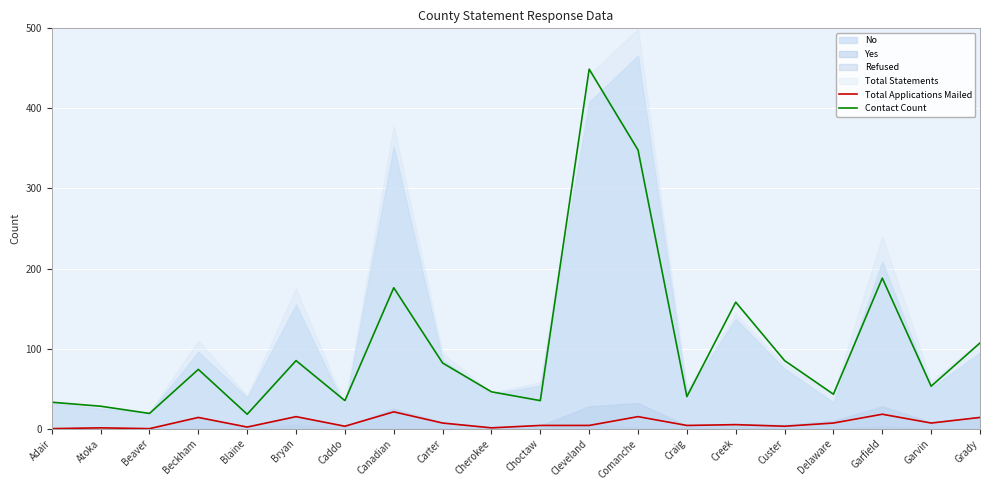

The Total Applications Mailed series shows 3 at Custer. True or false?

True